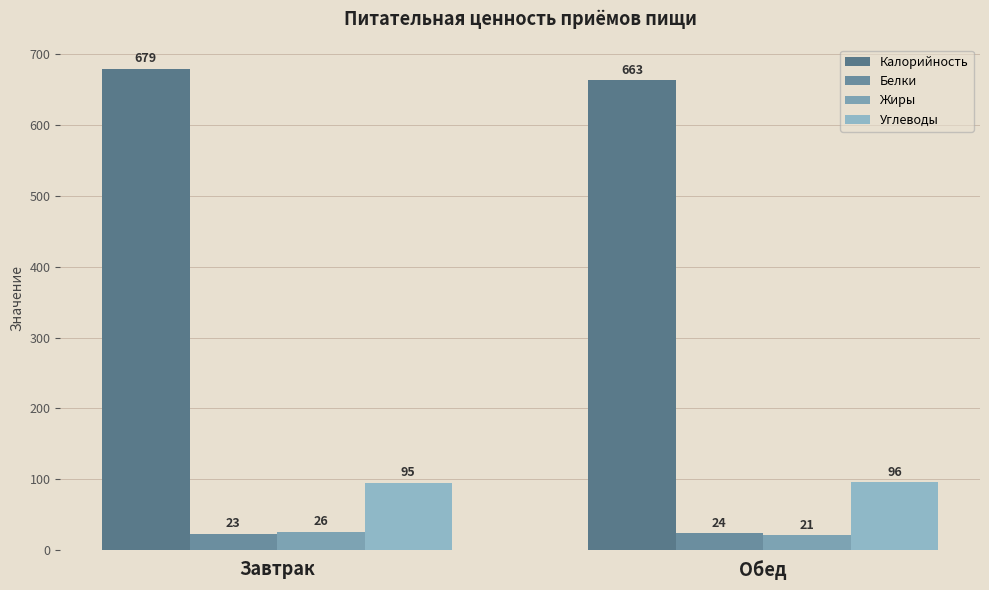

How many groups of bars are there?

2